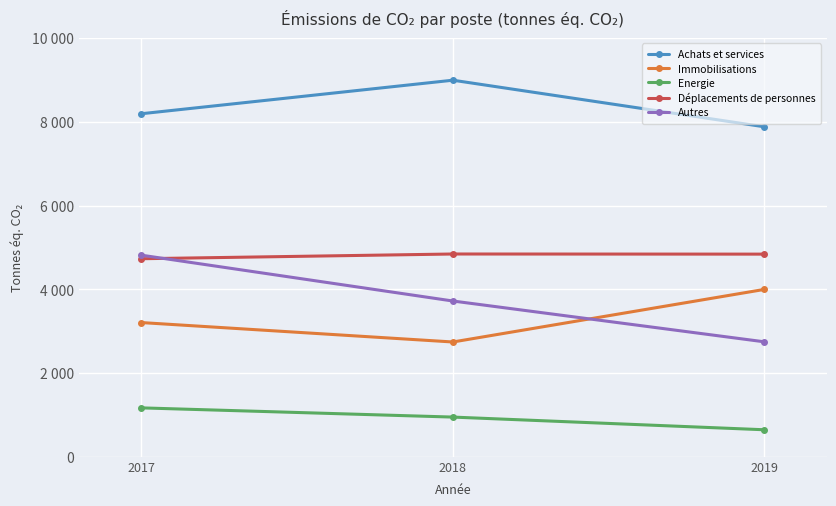

Does the chart have visible grid lines?

Yes